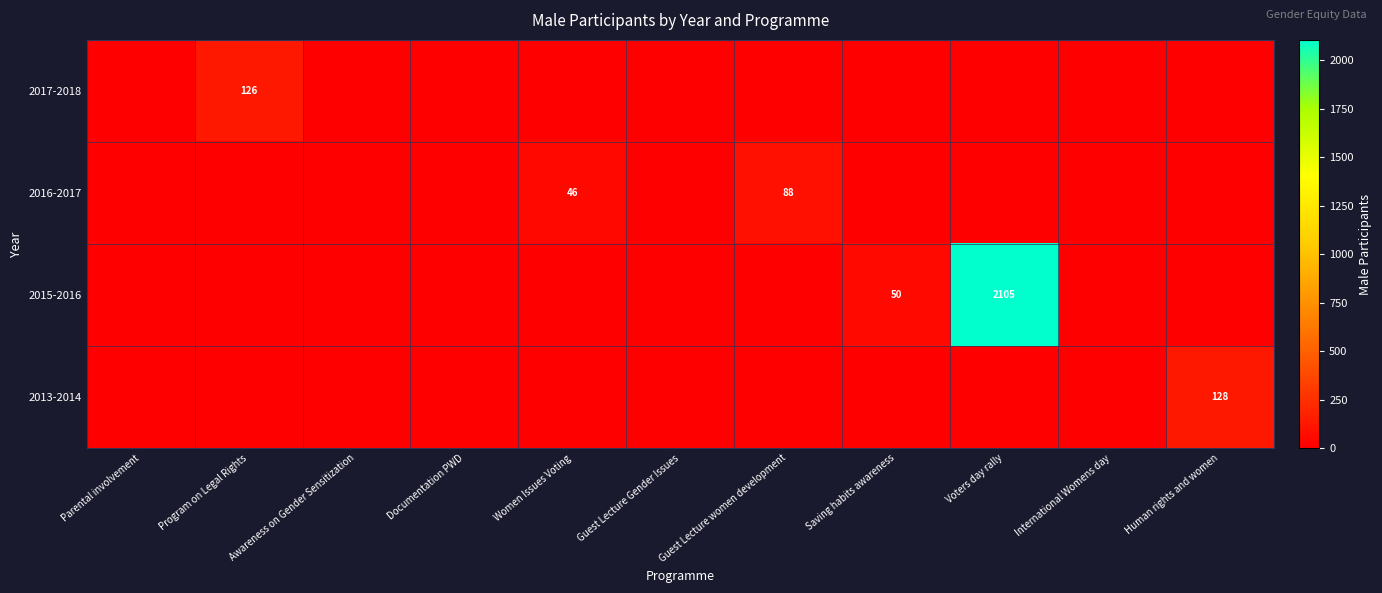

At which category is the sum across all series the highest?

Voters day rally